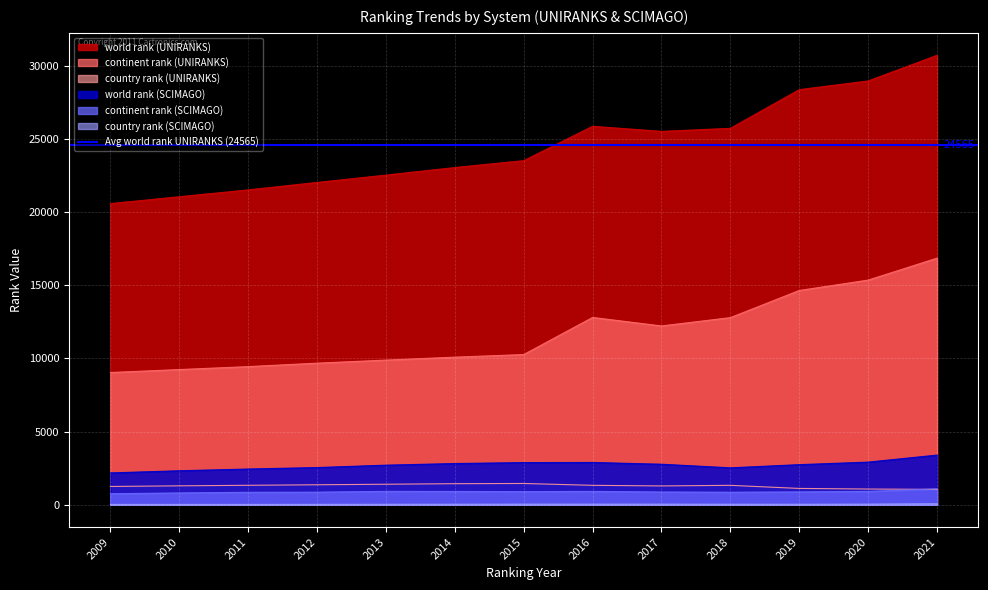

At which category does country rank (SCIMAGO) reach its first local peak?

2010